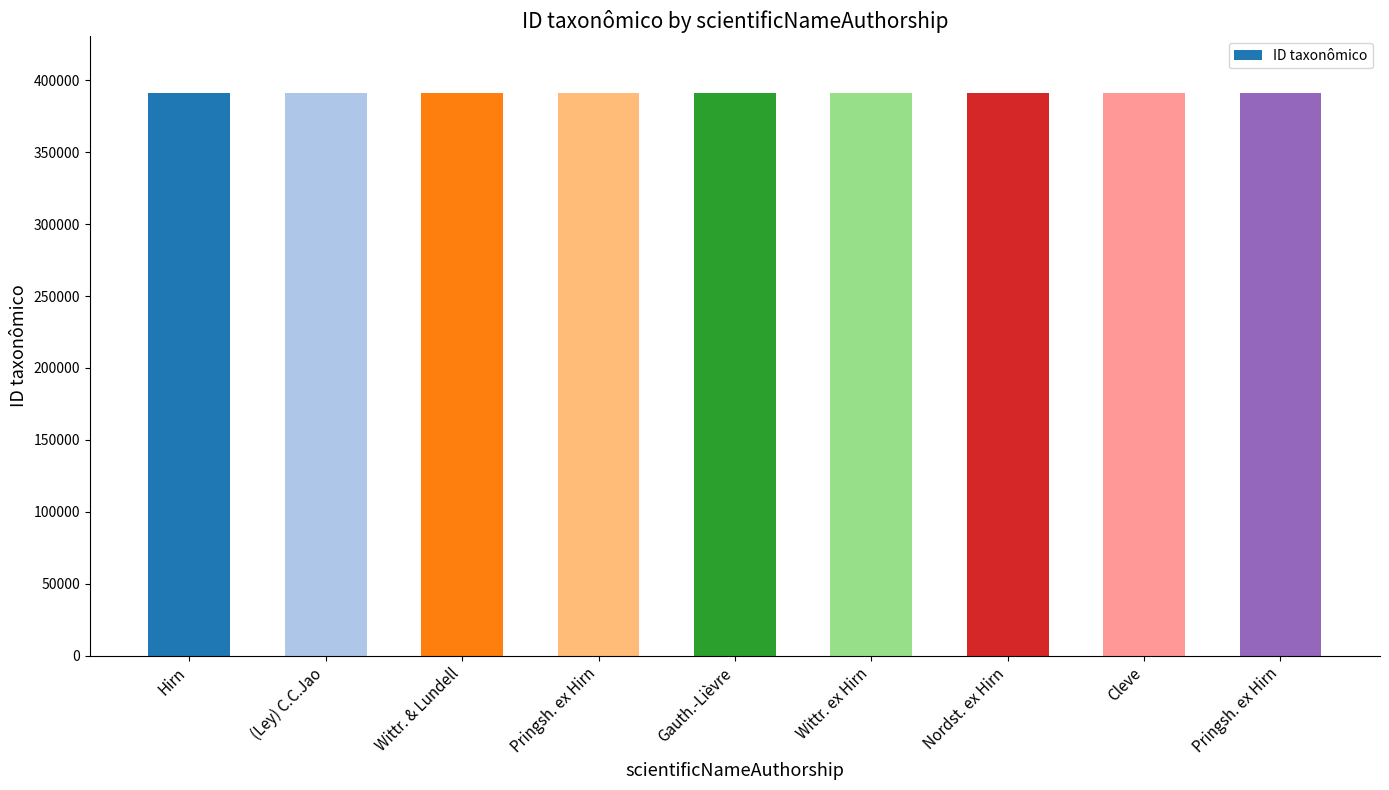

How many distinct data groups are displayed?

1